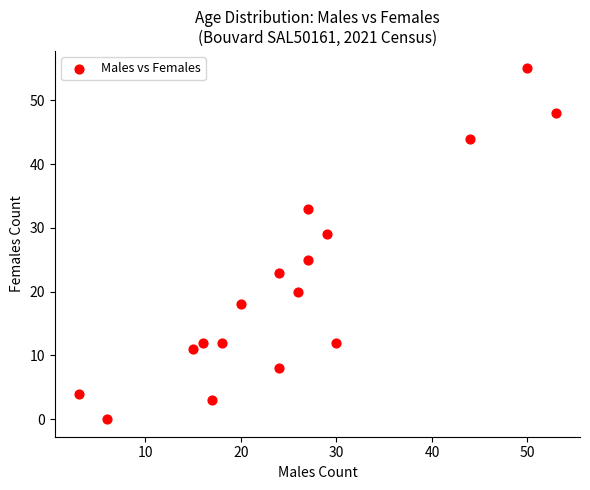

What is the range of Y values (max minus min)?

55